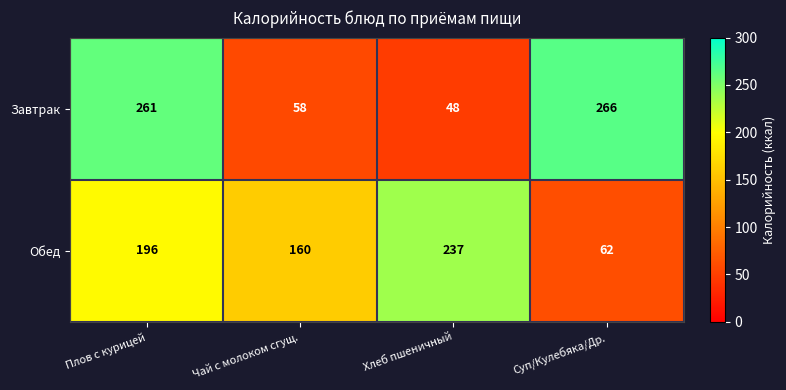

What value does the Завтрак series have at Чай с молоком сгущ.?

58